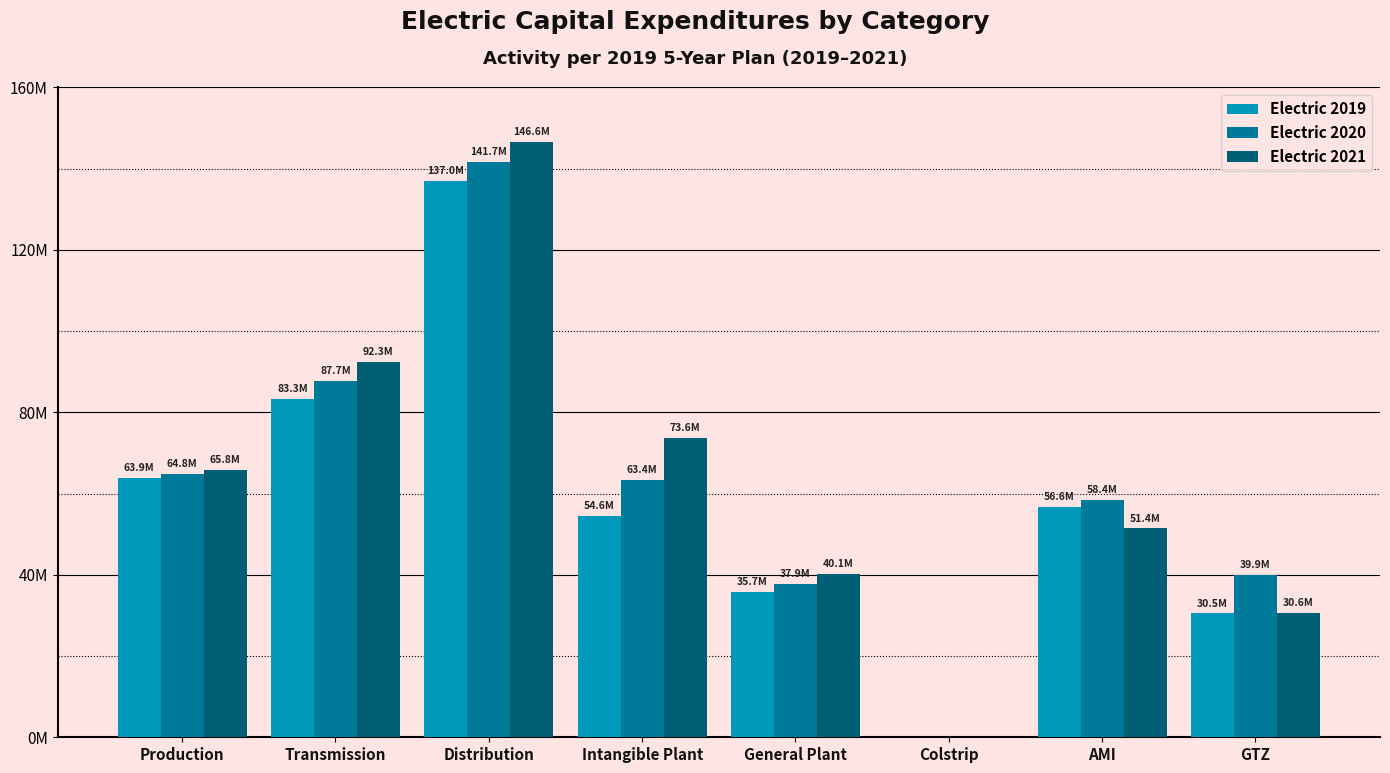

At which category does the chart reach its peak across all series?

Distribution